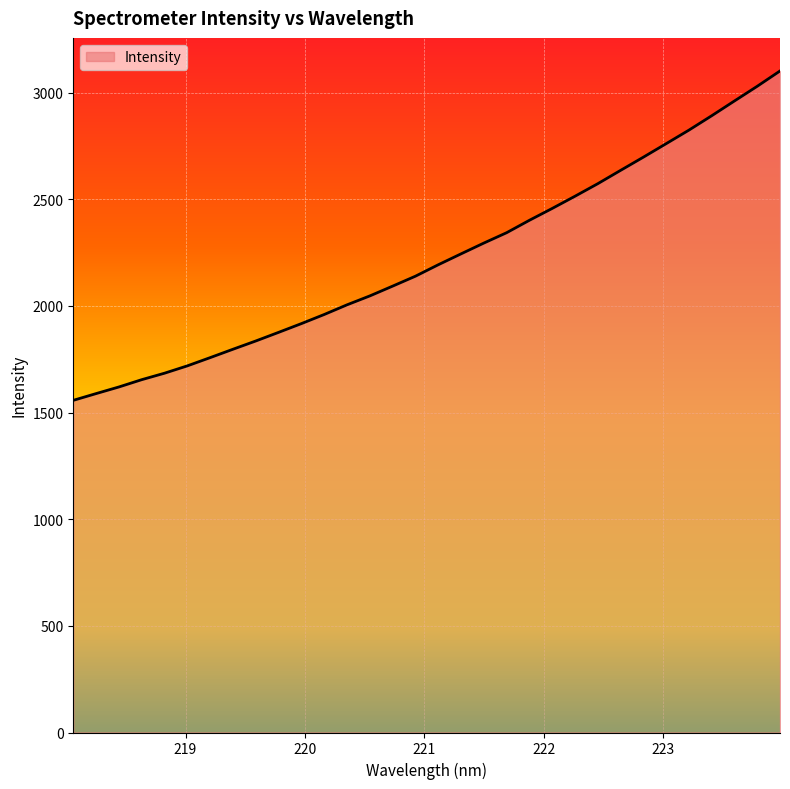

What is the average value?

2224.3